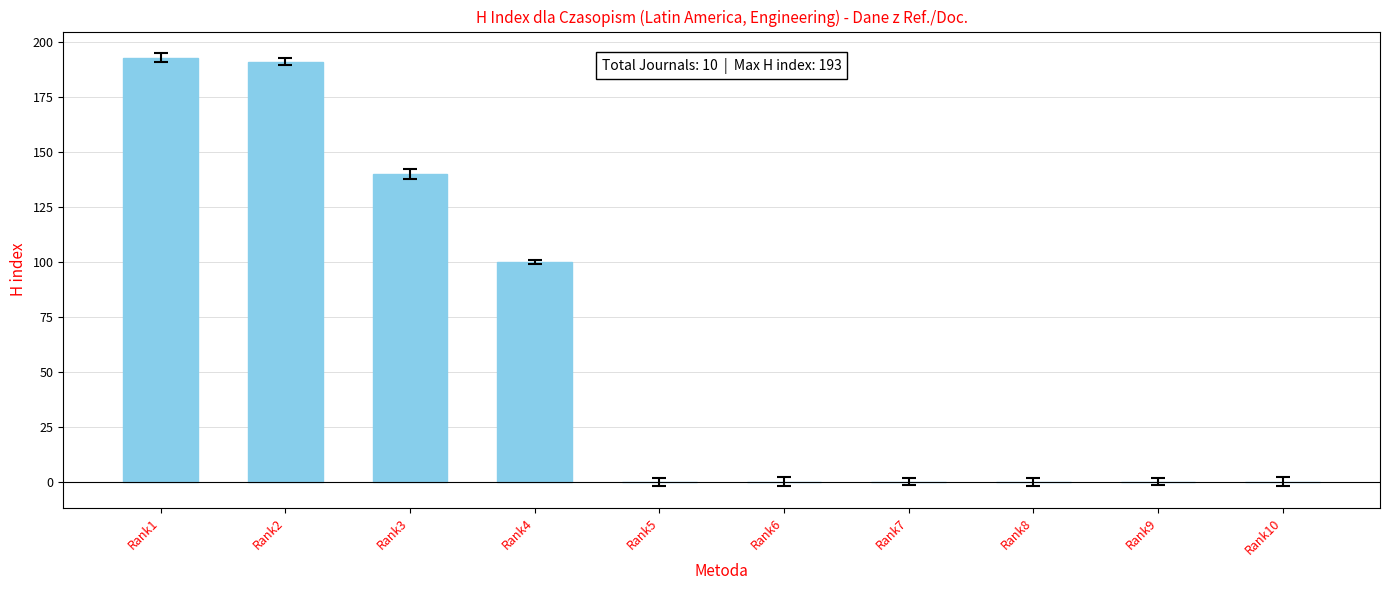

Between Rank5 and Rank4, which is larger?

Rank4